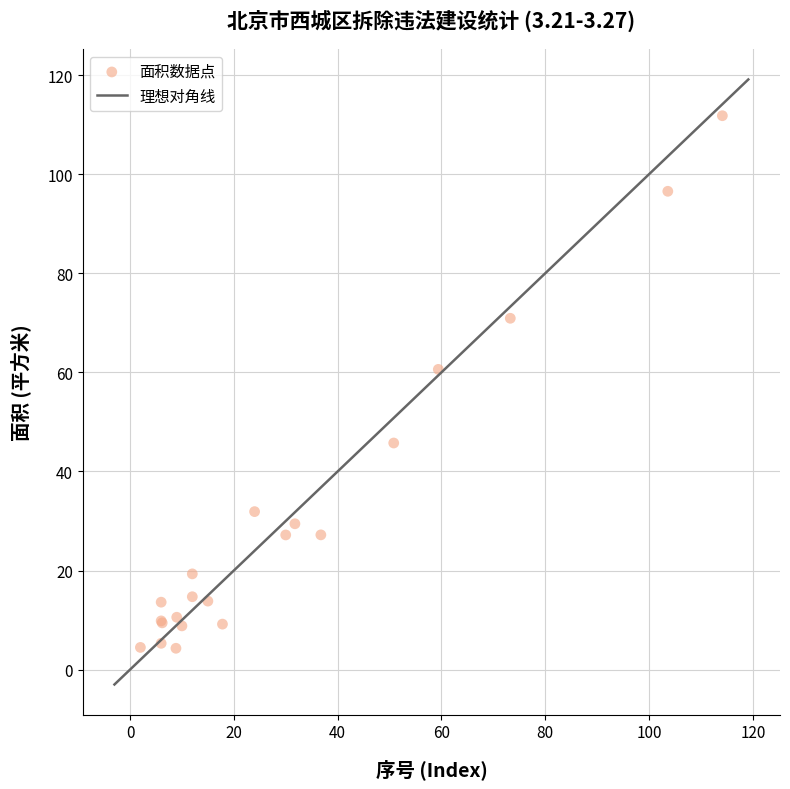

What Y value in the scatter plot is closest to 58?

60.6